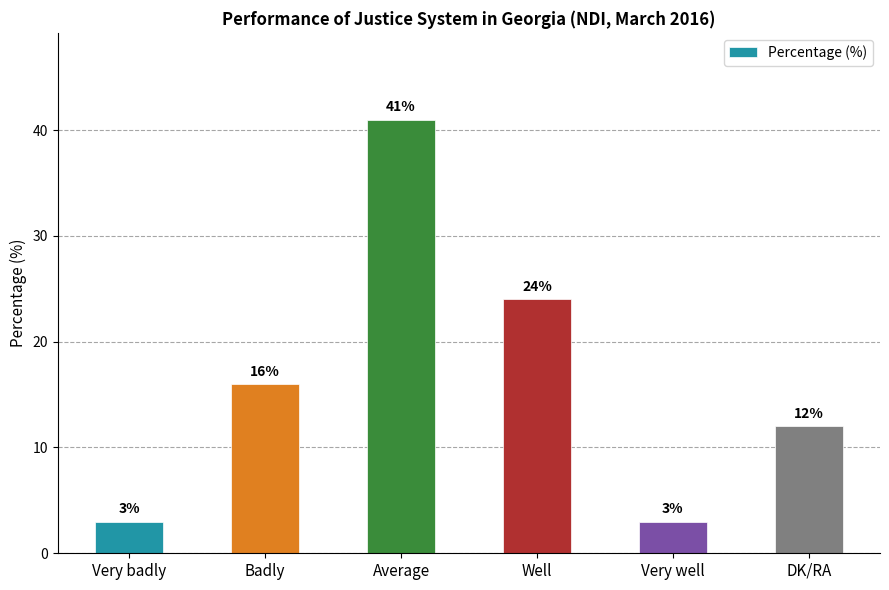

What position from the left is Average?

3